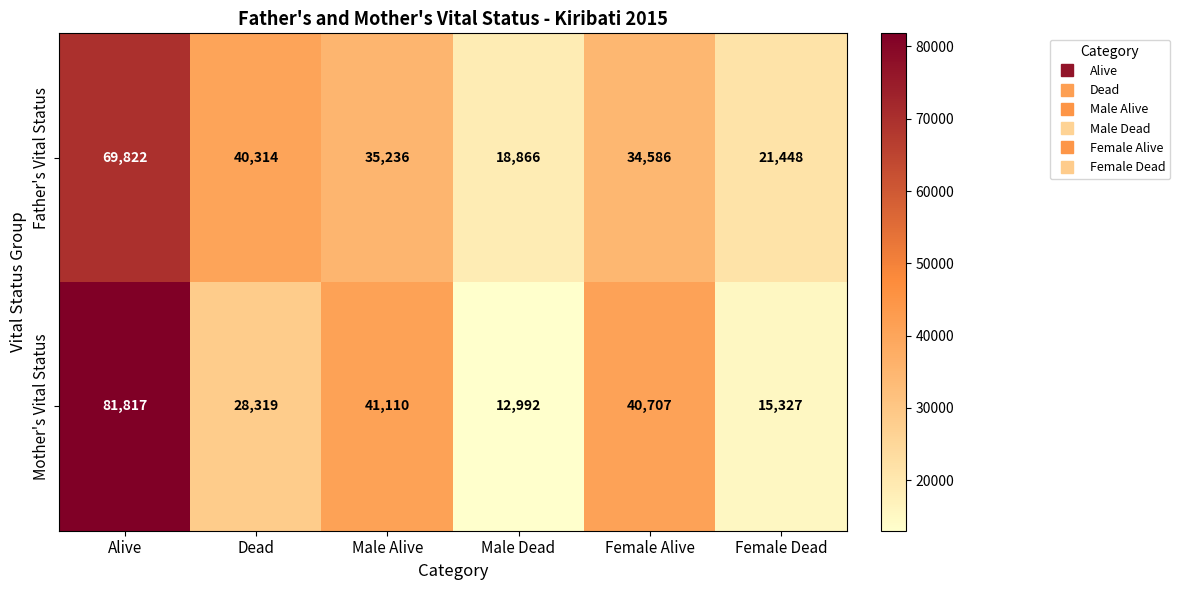

What is the spread (max minus min) of values at Male Alive?

5874